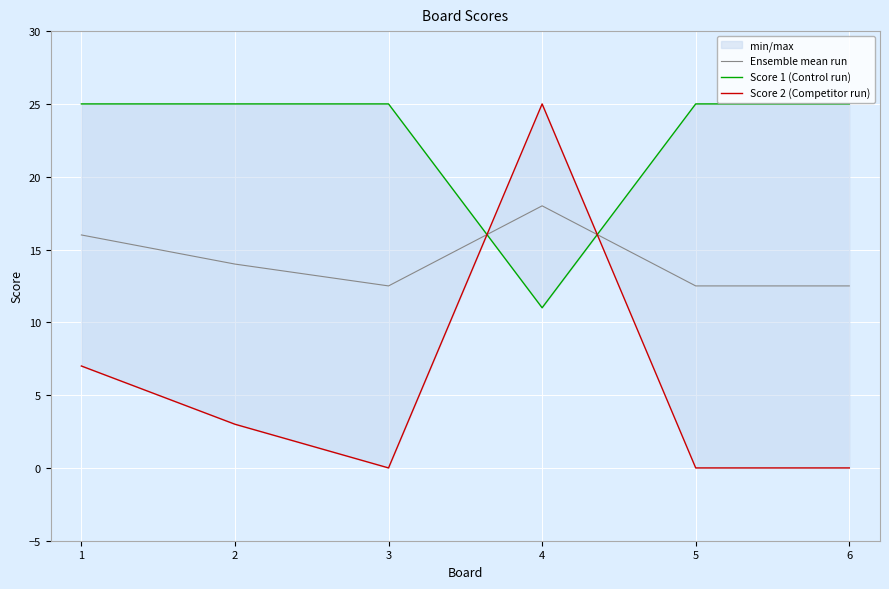

At 2, list the series in order from largest to smallest.

Score 1 (Control run), Ensemble mean run, Score 2 (Competitor run)